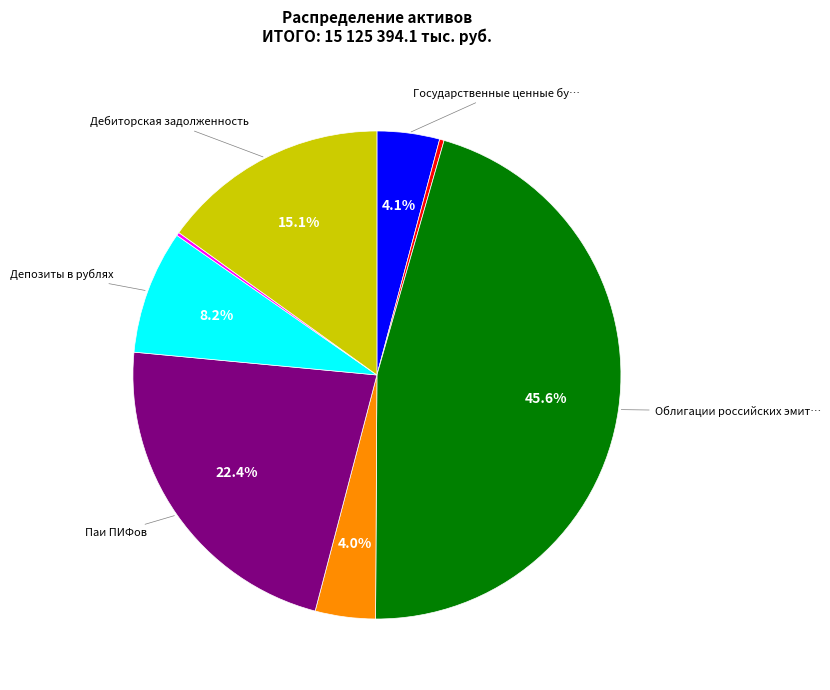

Is there a majority slice in this chart?

No